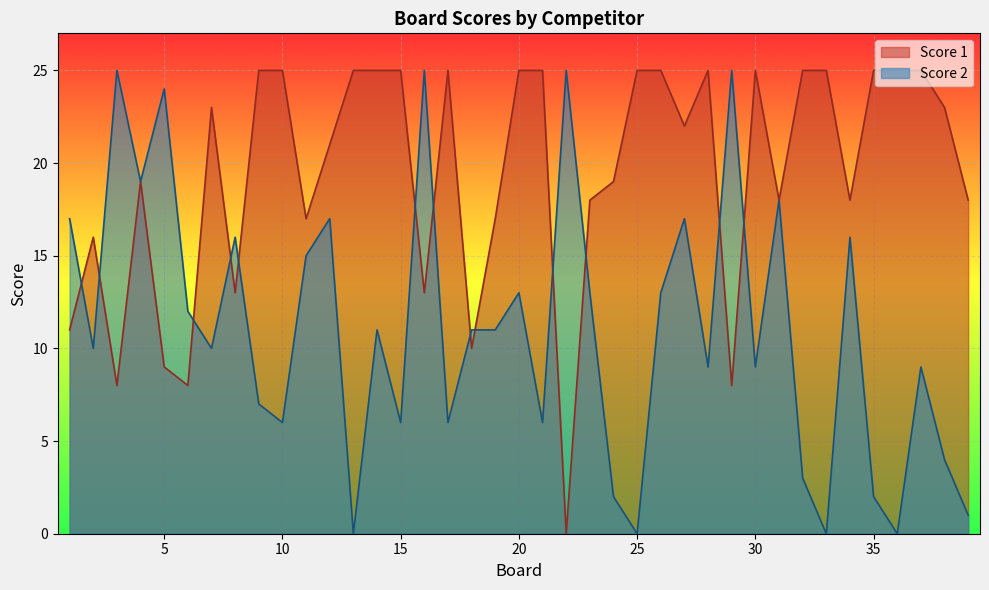

Reading right to left, list all the values displayed in this chart.

Score 1: 18	23	25	25	25	18	25	25	18	25	8	25	22	25	25	19	18	0	25	25	17	10	25	13	25	25	25	21	17	25	25	13	23	8	9	19	8	16	11
Score 2: 1	4	9	0	2	16	0	3	18	9	25	9	17	13	0	2	13	25	6	13	11	11	6	25	6	11	0	17	15	6	7	16	10	12	24	19	25	10	17